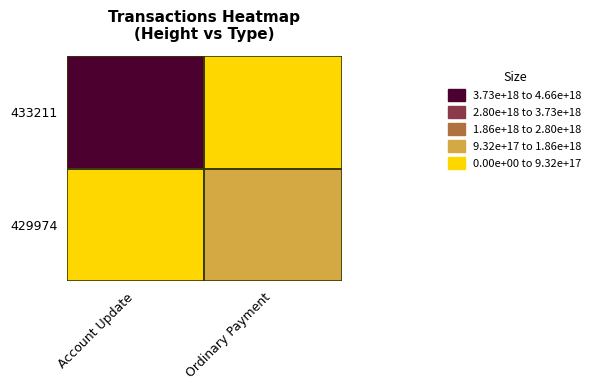

At 433211, list the series in order from smallest to largest.

Ordinary Payment, Account Update